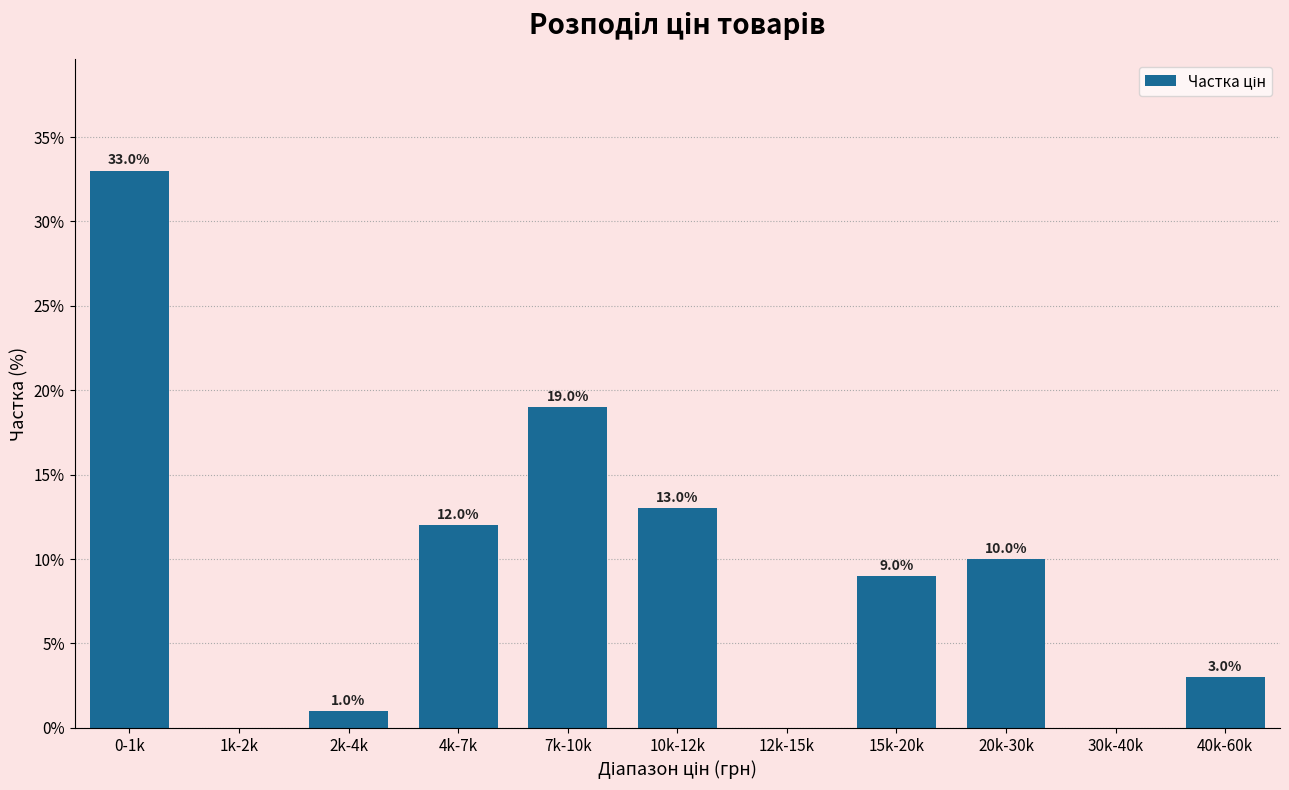

Reading right to left, what are all the values shown in this chart?

40k-60k=3	30k-40k=0	20k-30k=10	15k-20k=9	12k-15k=0	10k-12k=13	7k-10k=19	4k-7k=12	2k-4k=1	1k-2k=0	0-1k=33